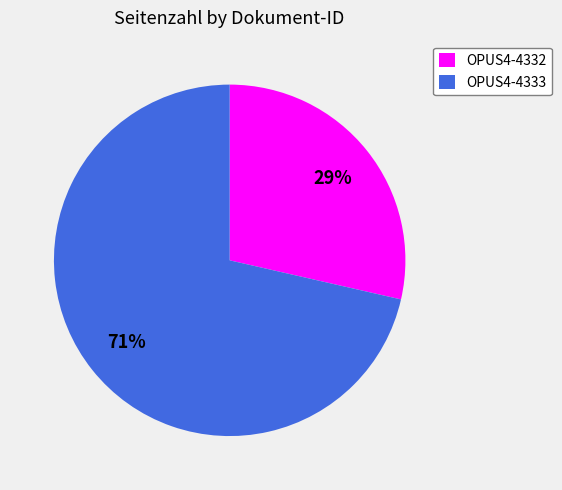

Combined, do OPUS4-4333 and OPUS4-4332 account for over 50%?

Yes